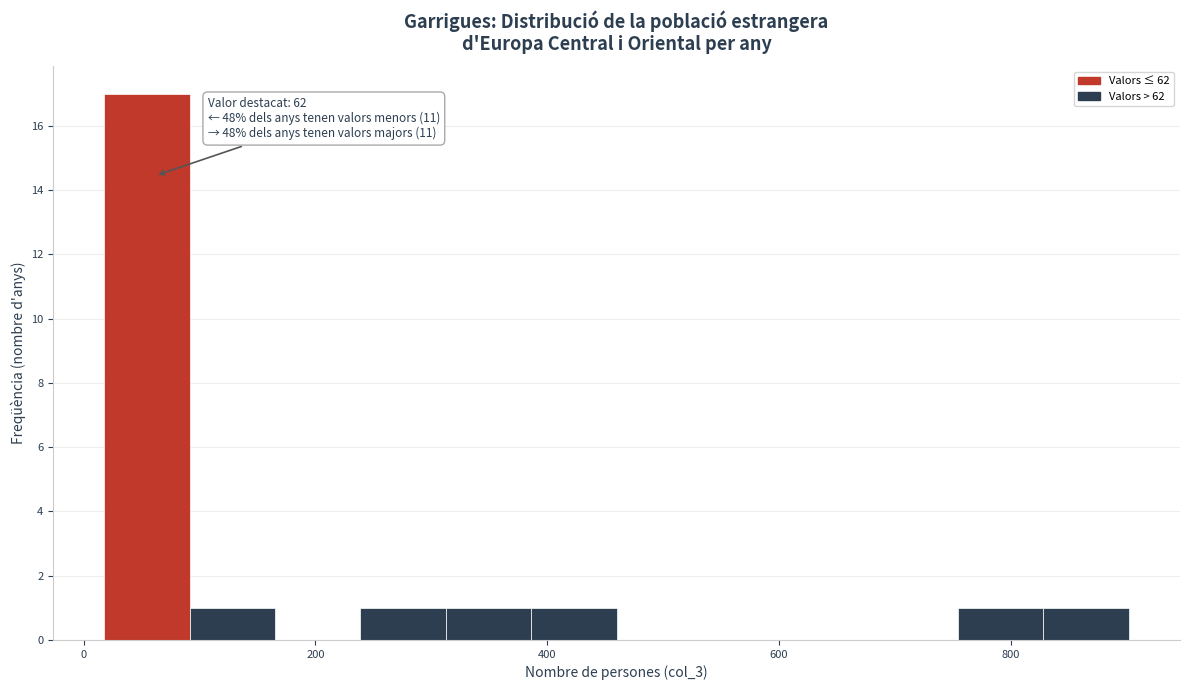

Read against the x-axis, roughly where is the centre of the tallest bar?

60